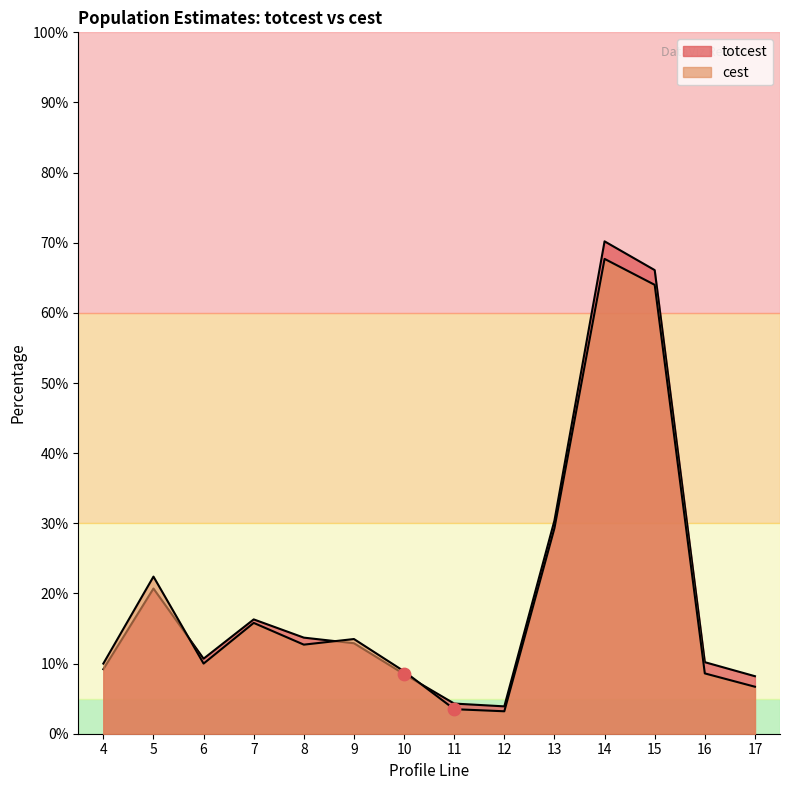

How many lines are shown in the chart?

2